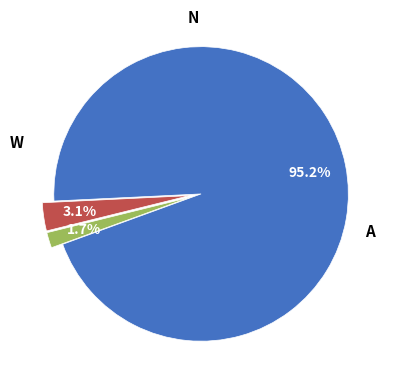

Is there a majority slice in this chart?

Yes